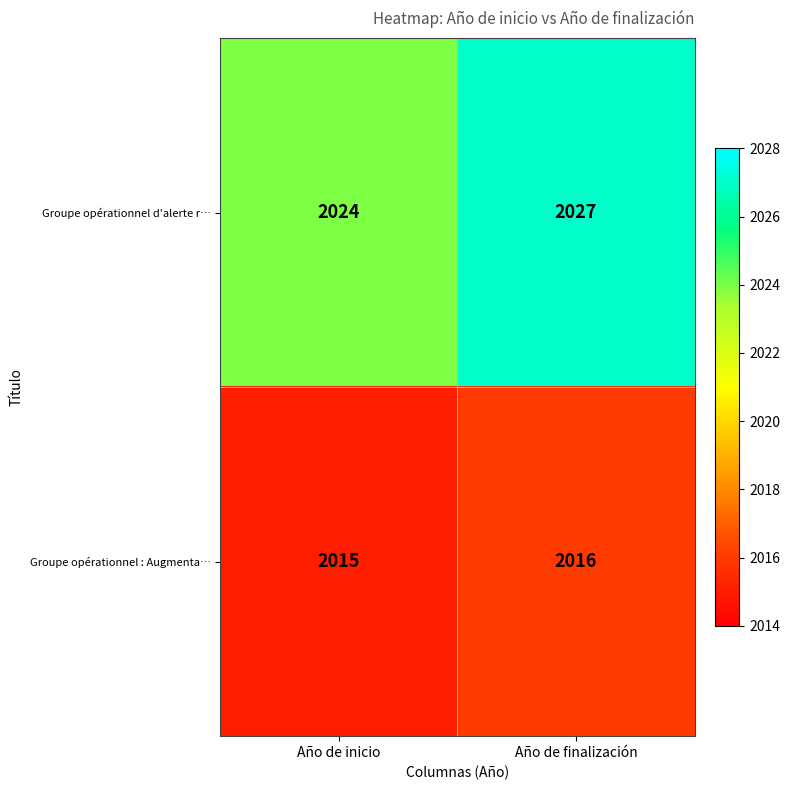

List the series in order of their peak value, highest first.

Groupe opérationnel d'alerte r…, Groupe opérationnel : Augmenta…